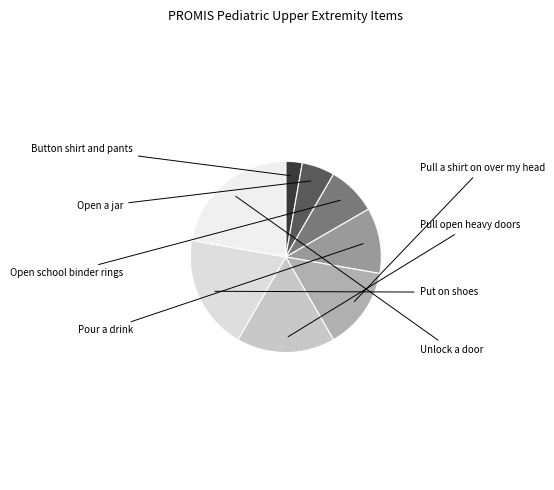

Which category has the biggest portion of the pie?

Unlock a door